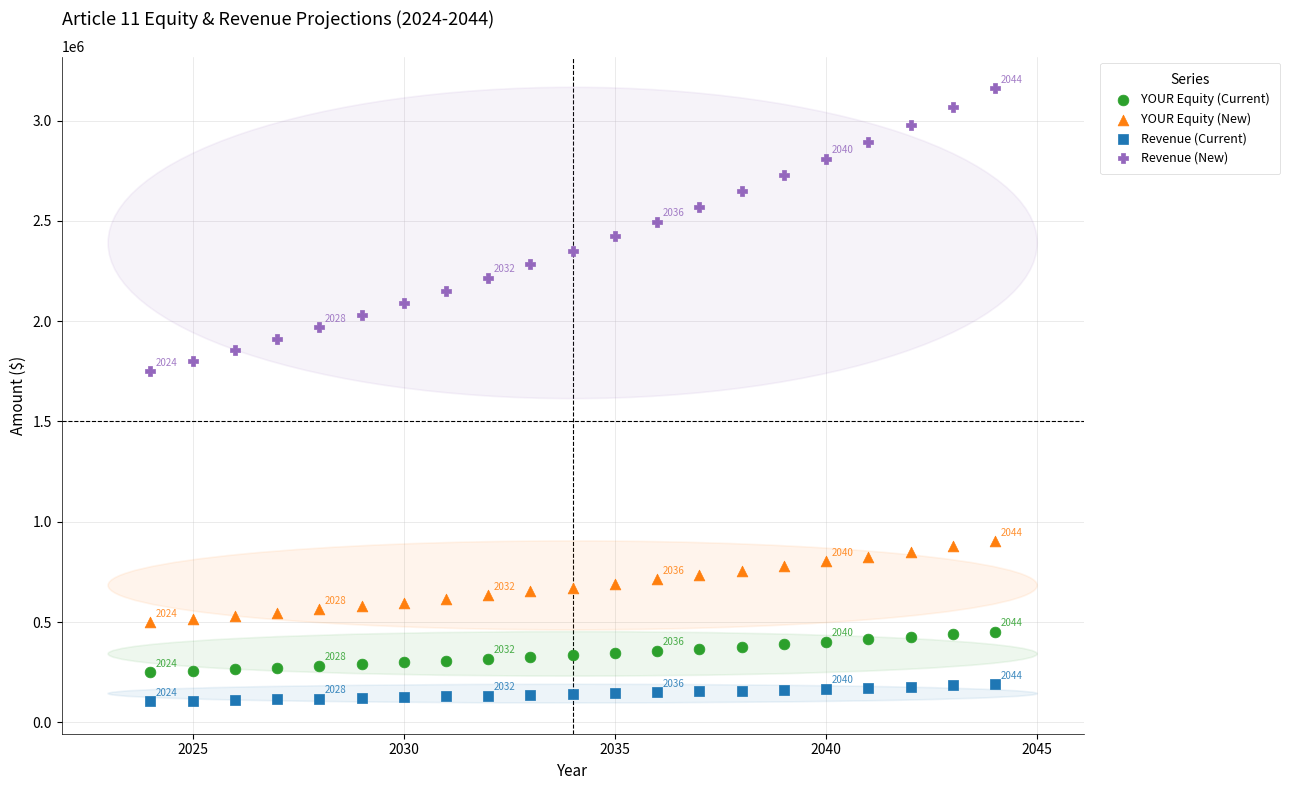

Which series reaches the minimum Y coordinate?

Revenue (Current)